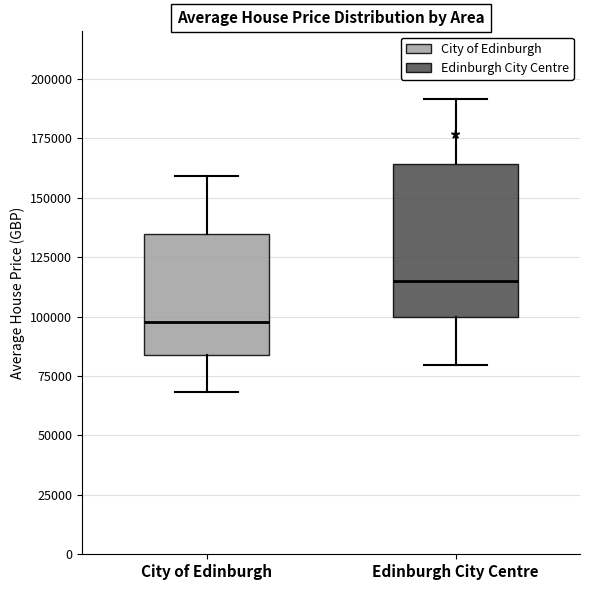

Reading left to right, transcribe this box plot: for each box, give where its median line is, the range the box spans, and where its two whiskers end, as read against the y-axis. The values are not printed on the chart, so give them approximately, as read against the axis.

City of Edinburgh: median 100000, box 85000 to 135000, whiskers 70000 to 160000
Edinburgh City Centre: median 115000, box 100000 to 165000, whiskers 80000 to 190000